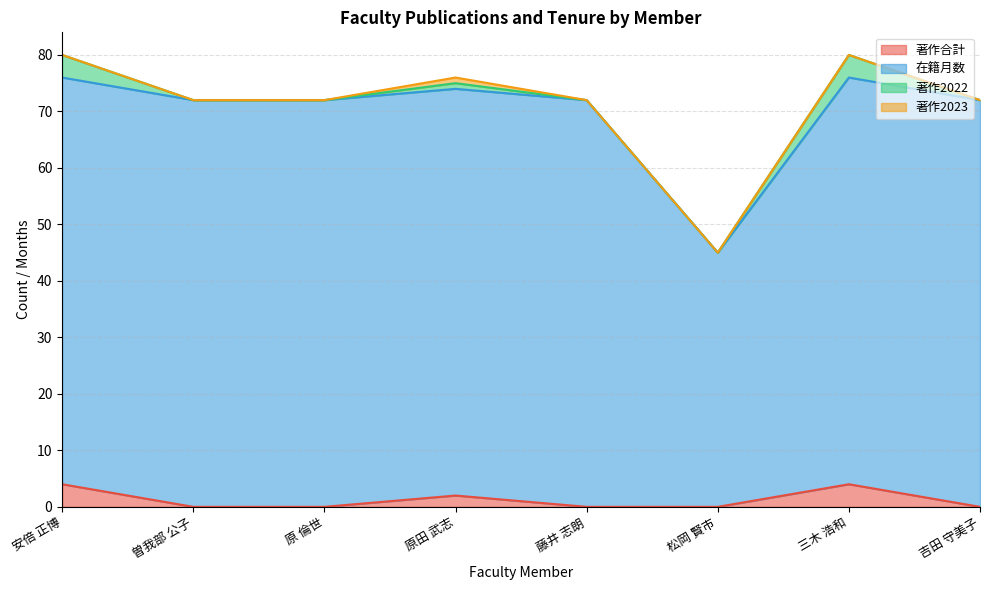

True or false: 著作合計 has a value of 0 at 原 倫世.

True